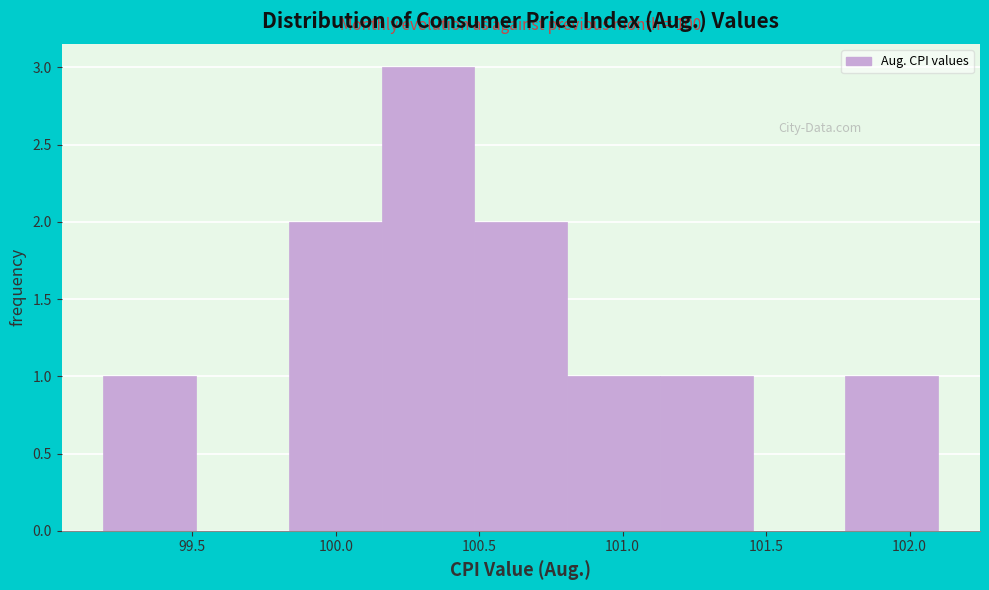

Which range on the x-axis has the tallest bar?

100.15 to 100.50